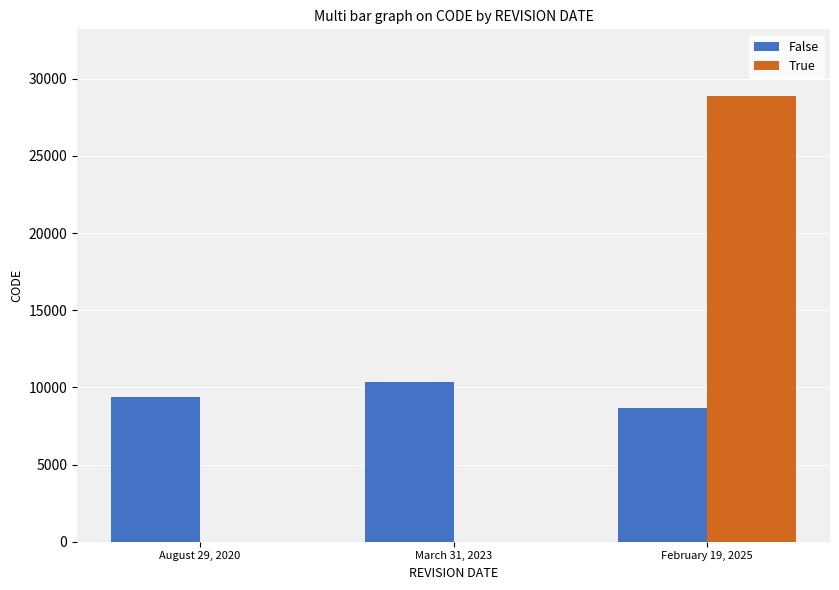

At which category does the chart reach its peak across all series?

February 19, 2025